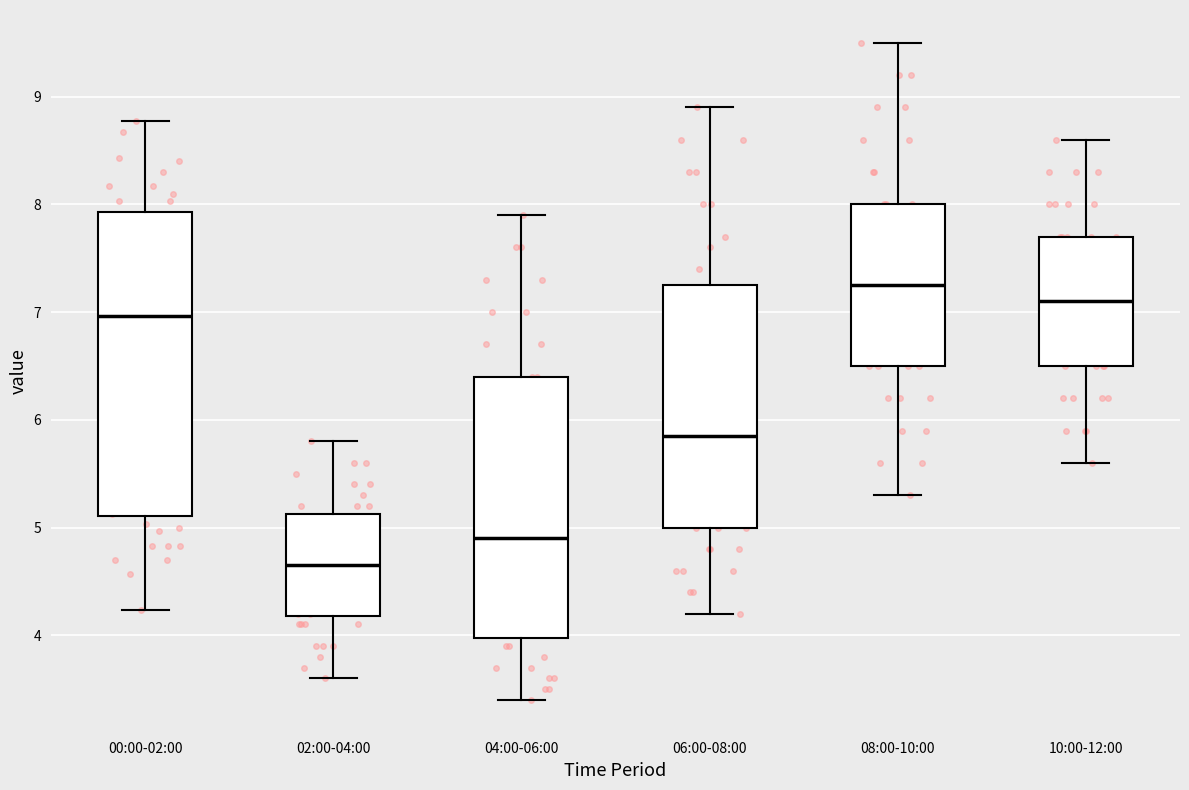

Comparing the boxes themselves (not the whiskers), which one is the tallest?

00:00-02:00